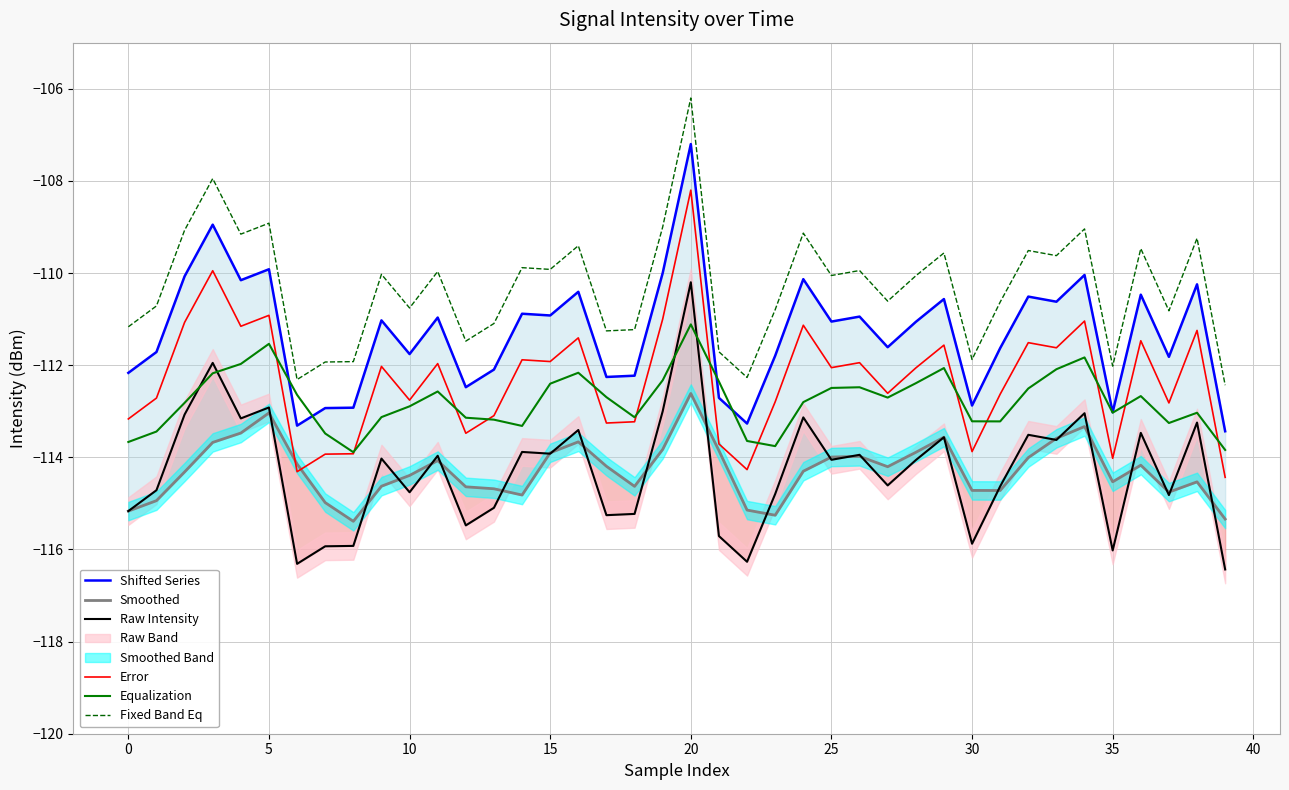

Which has a higher value, 24 or 16?

24